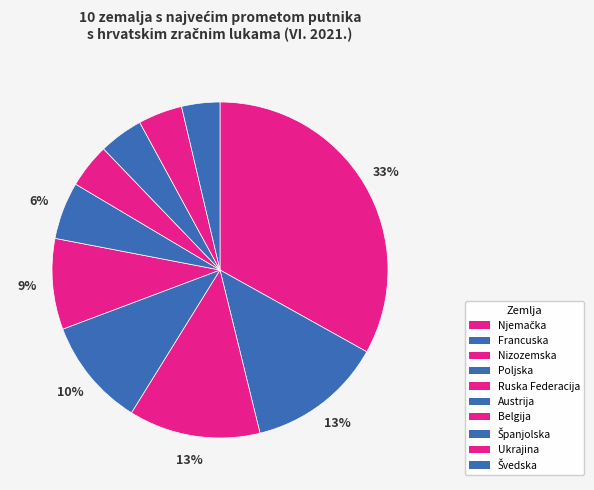

Which category has the smallest portion of the pie?

Švedska